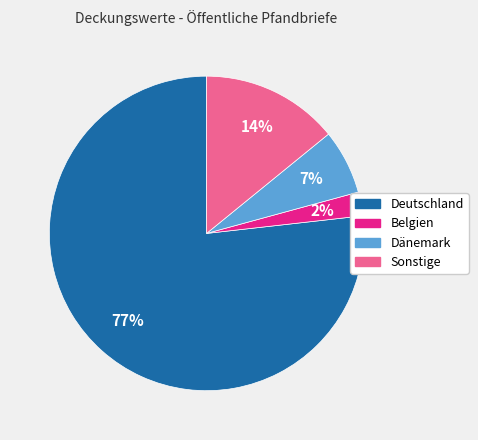

The Sonstige slice represents 23% of the pie. True or false?

False